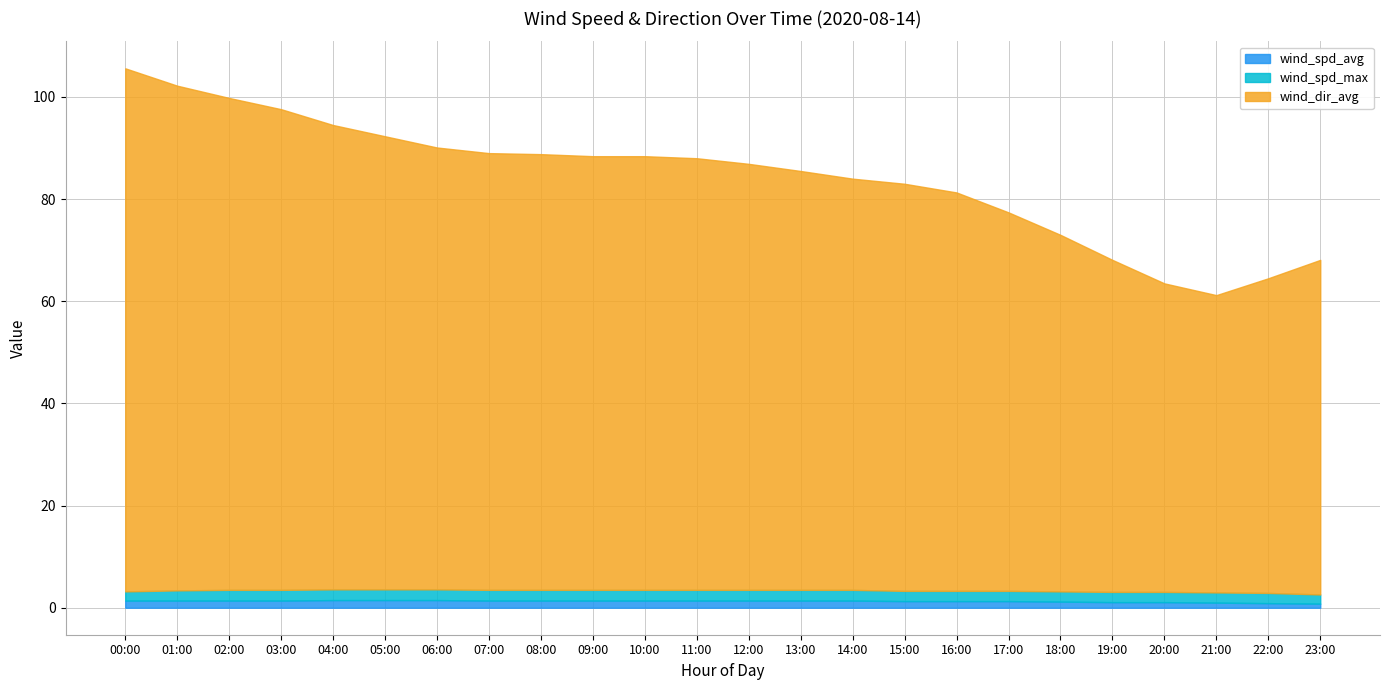

What is the sum of all wind_spd_avg values?

31.3